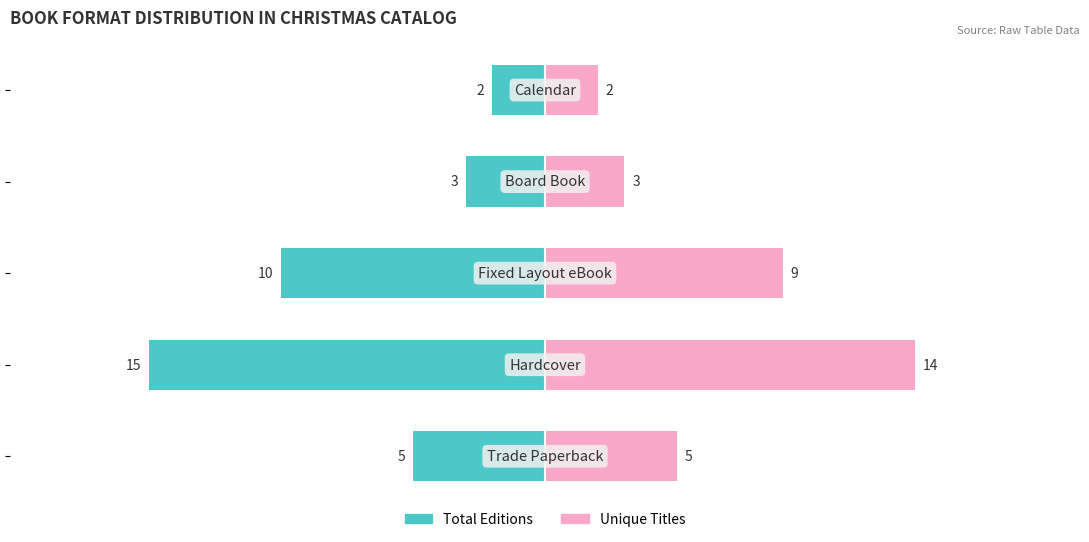

Reading left to right, list all the values displayed in this chart.

Total Editions: 0=-5	1=-15	2=-10	3=-3	4=-2
Unique Titles: 0=5	1=14	2=9	3=3	4=2